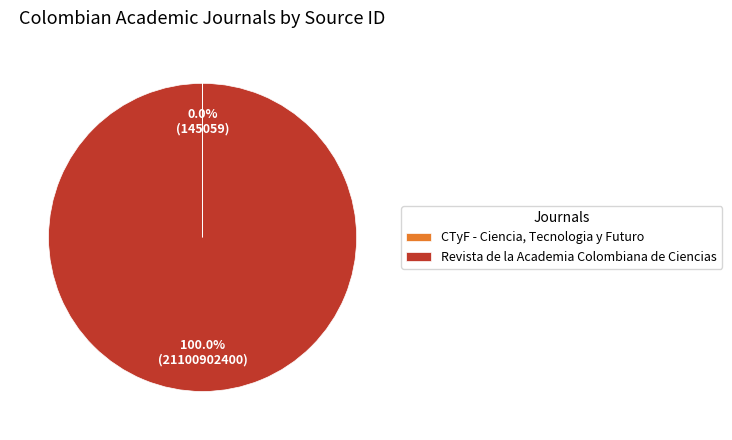

What is the largest slice in the pie chart?

Revista de la Academia Colombiana de Ciencias